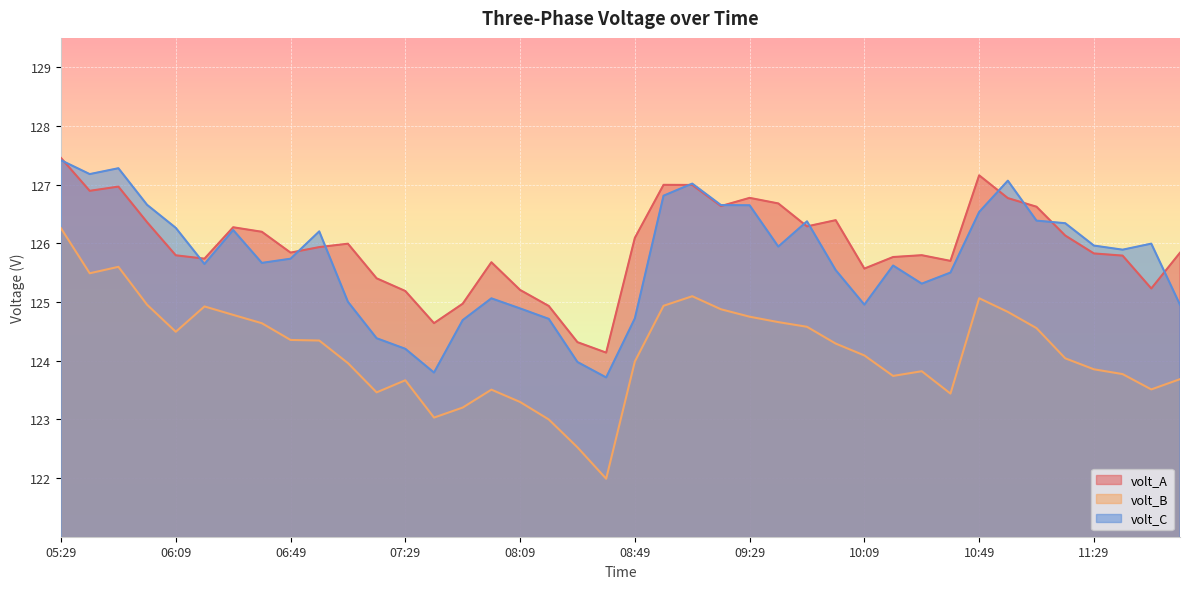

Reading right to left, extract all data points from this chart.

volt_A: 125.8	125.2	125.8	125.8	126.1	126.6	126.8	127.2	125.7	125.8	125.8	125.6	126.4	126.3	126.7	126.8	126.6	127.0	127.0	126.1	124.1	124.3	124.9	125.2	125.7	125.0	124.6	125.2	125.4	126.0	125.9	125.8	126.2	126.3	125.7	125.8	126.4	127.0	126.9	127.5
volt_B: 123.7	123.5	123.8	123.9	124.0	124.6	124.8	125.1	123.4	123.8	123.7	124.1	124.3	124.6	124.7	124.7	124.9	125.1	124.9	124.0	122.0	122.5	123.0	123.3	123.5	123.2	123.0	123.7	123.5	124.0	124.3	124.4	124.6	124.8	124.9	124.5	125.0	125.6	125.5	126.3
volt_C: 125.0	126.0	125.9	126.0	126.3	126.4	127.1	126.5	125.5	125.3	125.6	125.0	125.5	126.4	125.9	126.6	126.7	127.0	126.8	124.7	123.7	124.0	124.7	124.9	125.1	124.7	123.8	124.2	124.4	125.0	126.2	125.7	125.7	126.2	125.6	126.3	126.7	127.3	127.2	127.4